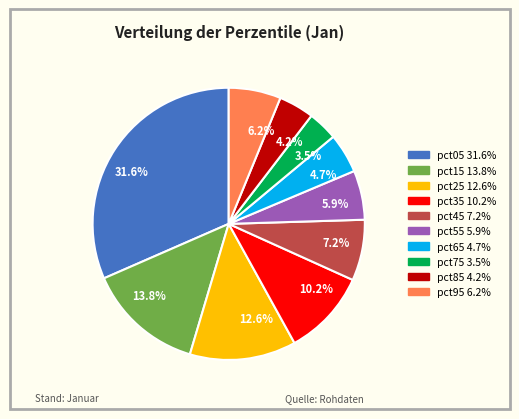

How many slices are in this pie chart?

10